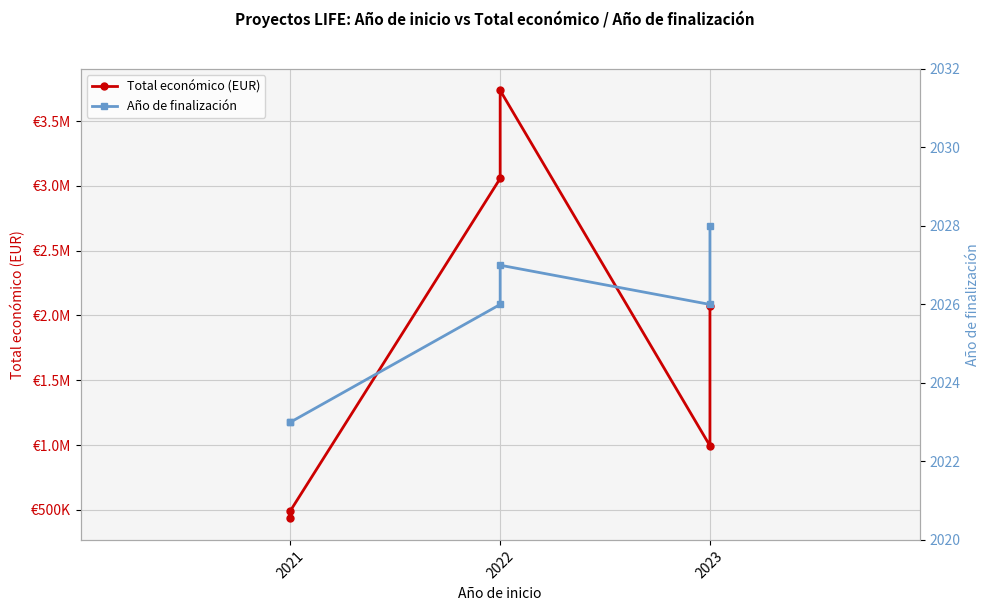

How many lines are shown in the chart?

2